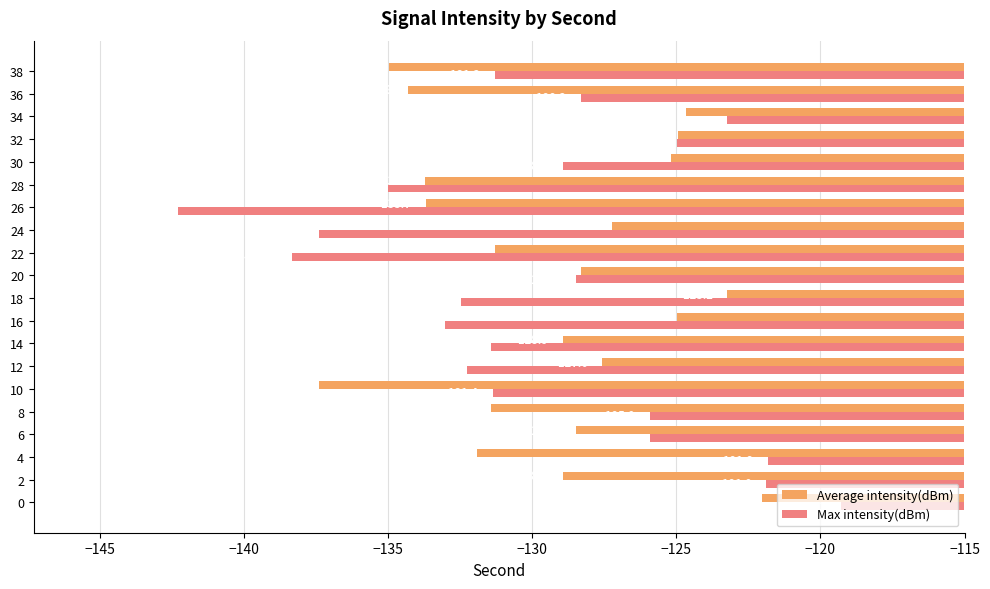

What is the maximum value for Average intensity(dBm)?

-122.0